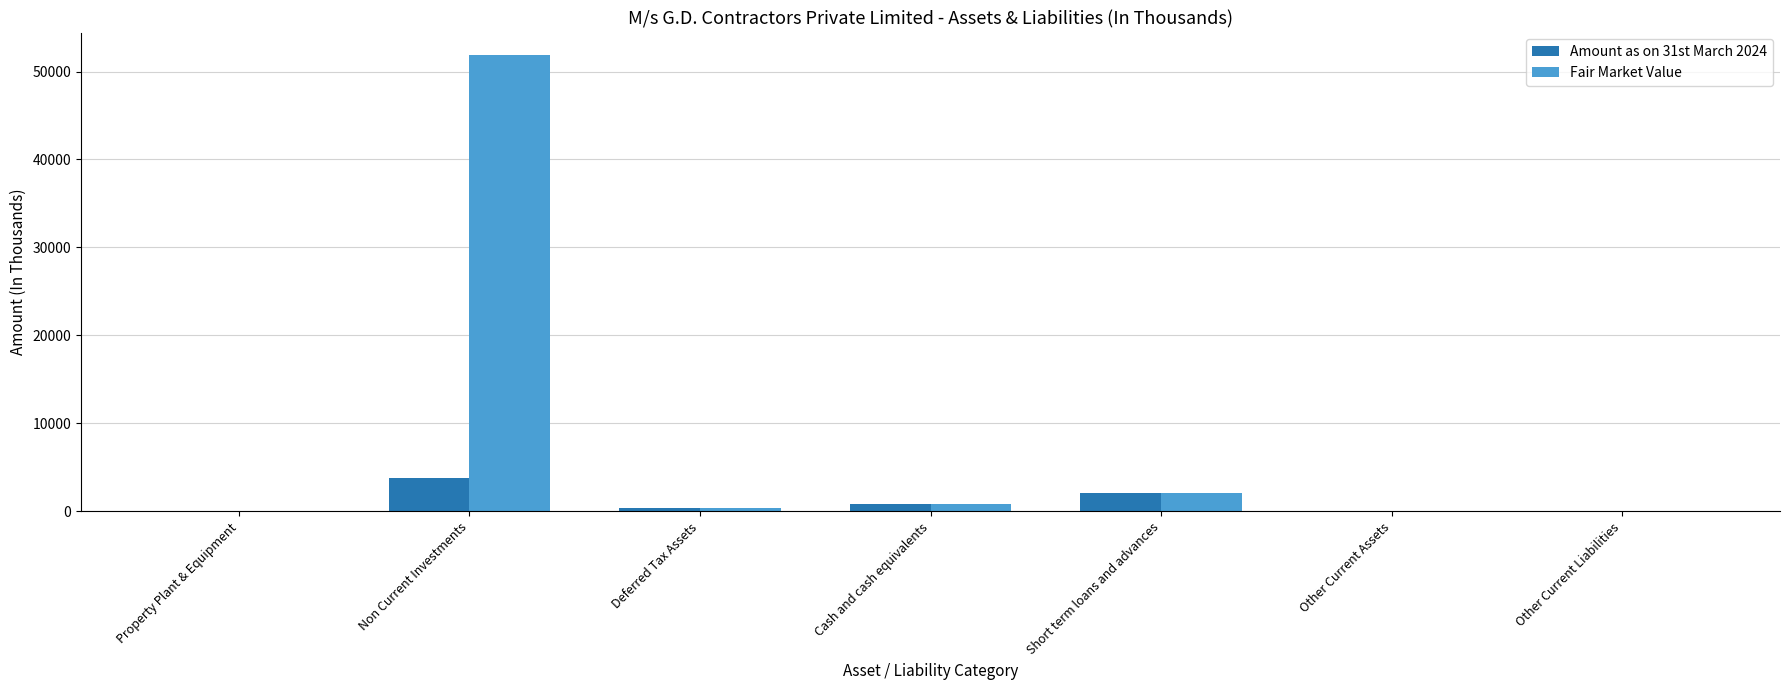

At which label is Amount as on 31st March 2024 closest to 1903?

Short term loans and advances